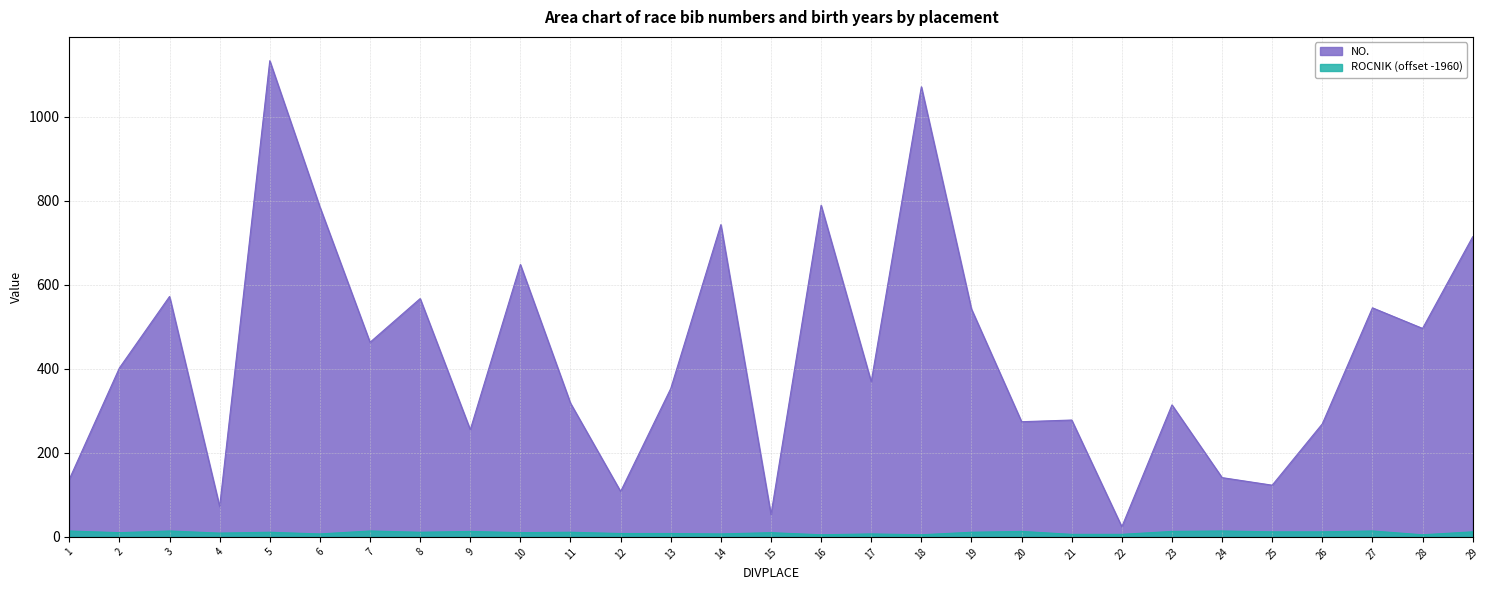

In ROCNIK, how many points are higher than both neighbors (excluding endpoints)?

10